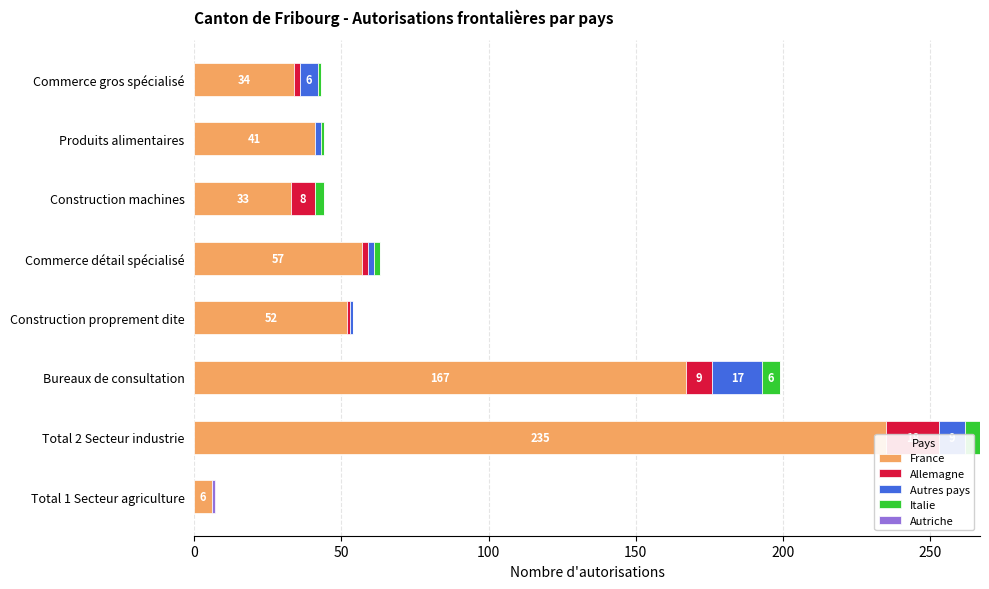

The value of France at Bureaux de consultation is 251. True or false?

False